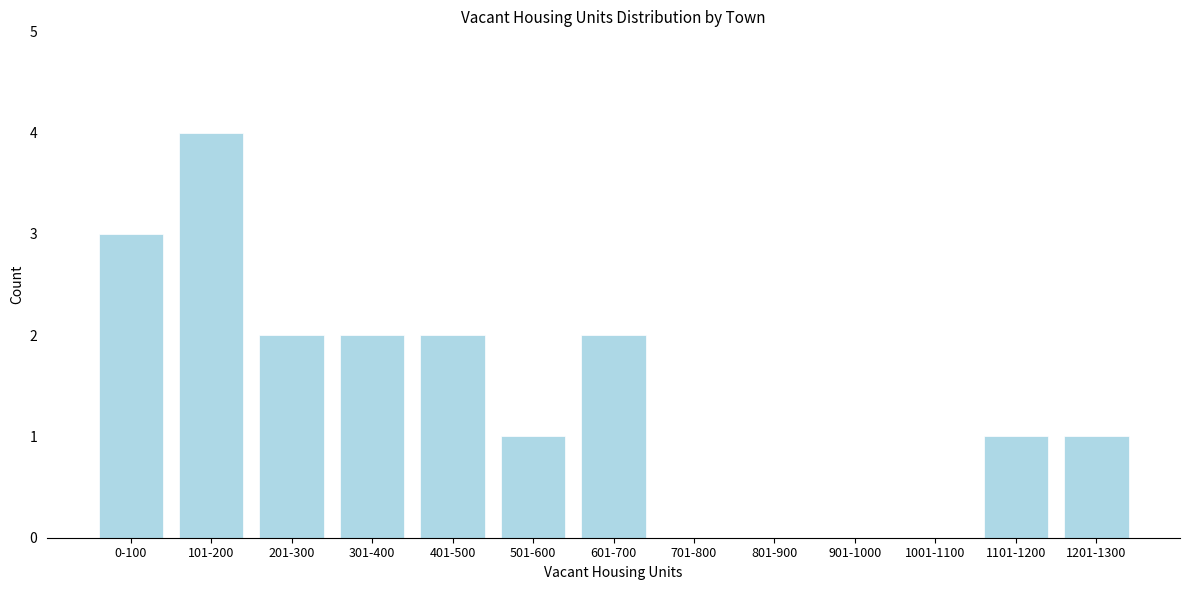

Reading left to right, list all the values displayed in this chart.

0-100=3	101-200=4	201-300=2	301-400=2	401-500=2	501-600=1	601-700=2	701-800=0	801-900=0	901-1000=0	1001-1100=0	1101-1200=1	1201-1300=1